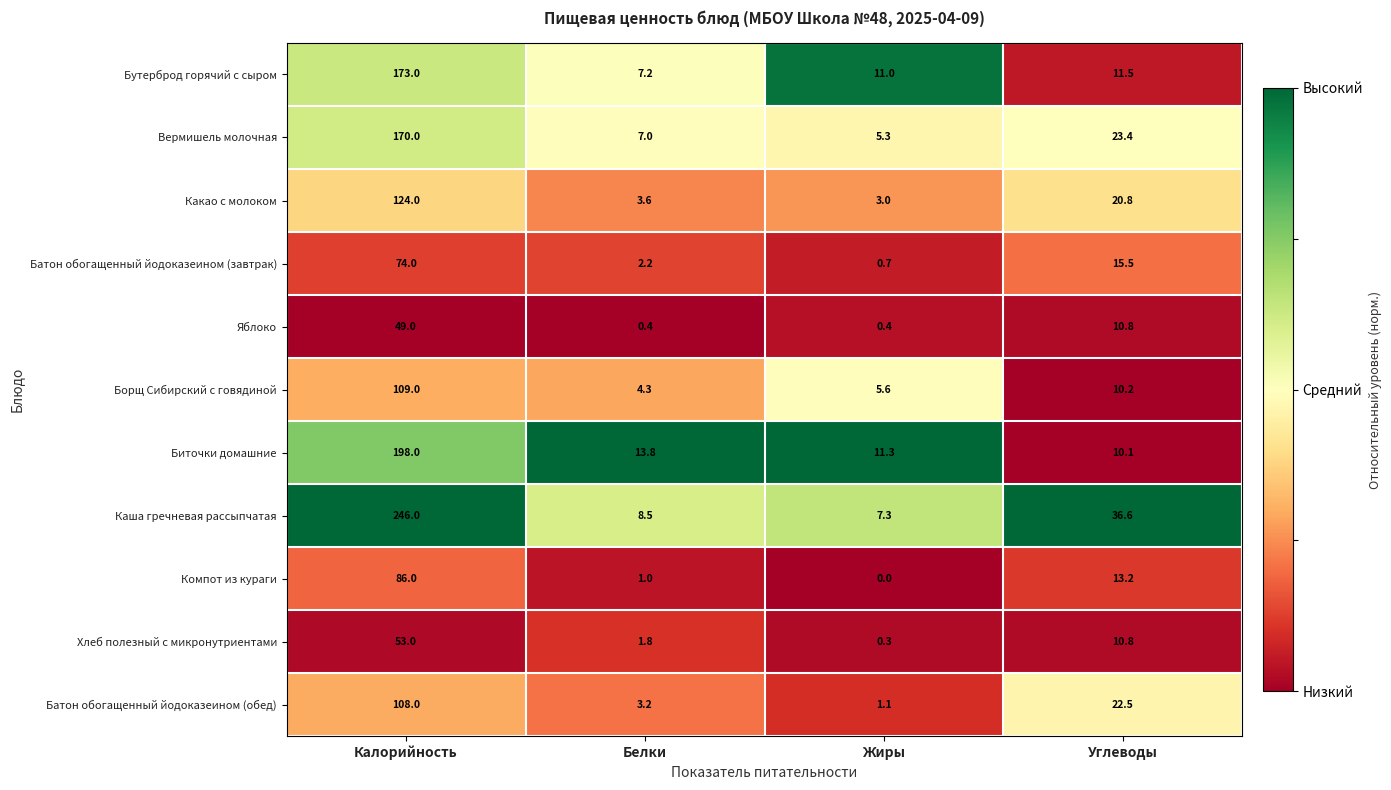

What is the maximum value shown in the chart?

246.0